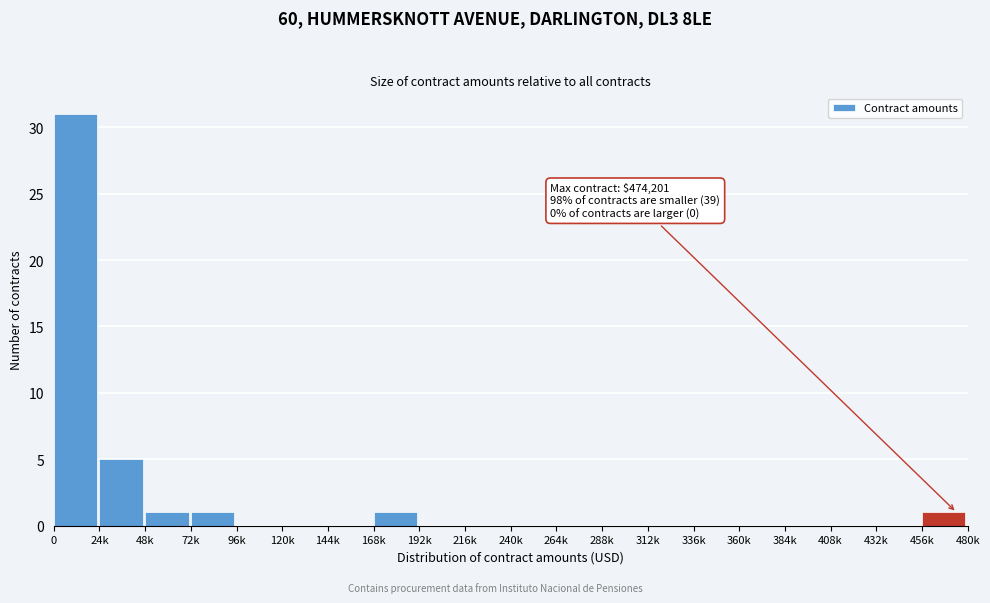

Reading left to right, extract all data points from this chart.

0=31	24k=5	48k=1	72k=1	96k=0	120k=0	144k=0	168k=1	192k=0	216k=0	240k=0	264k=0	288k=0	312k=0	336k=0	360k=0	384k=0	408k=0	432k=0	456k=1